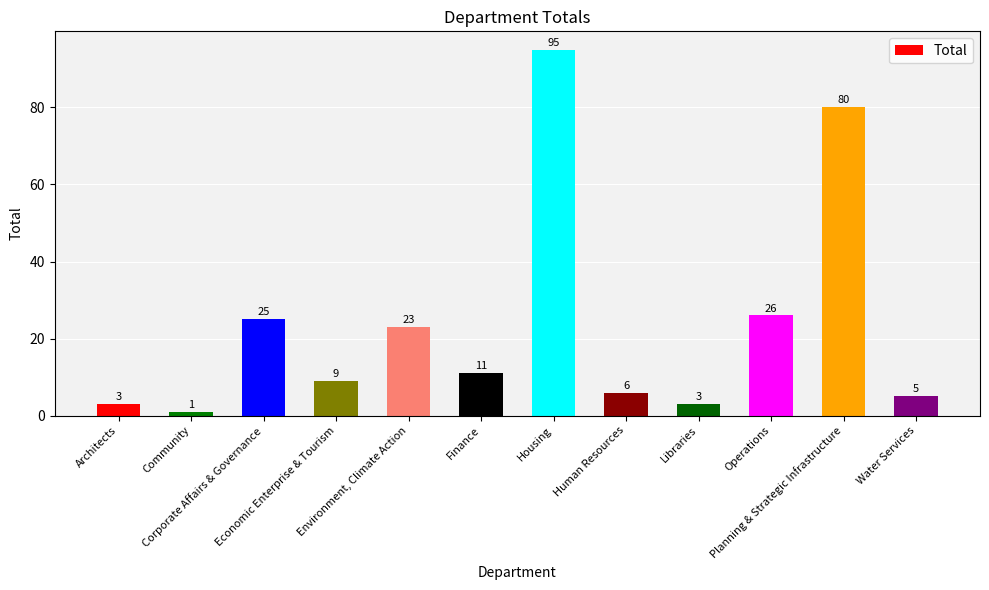

What is the sum of the values at Water Services and Architects?

8